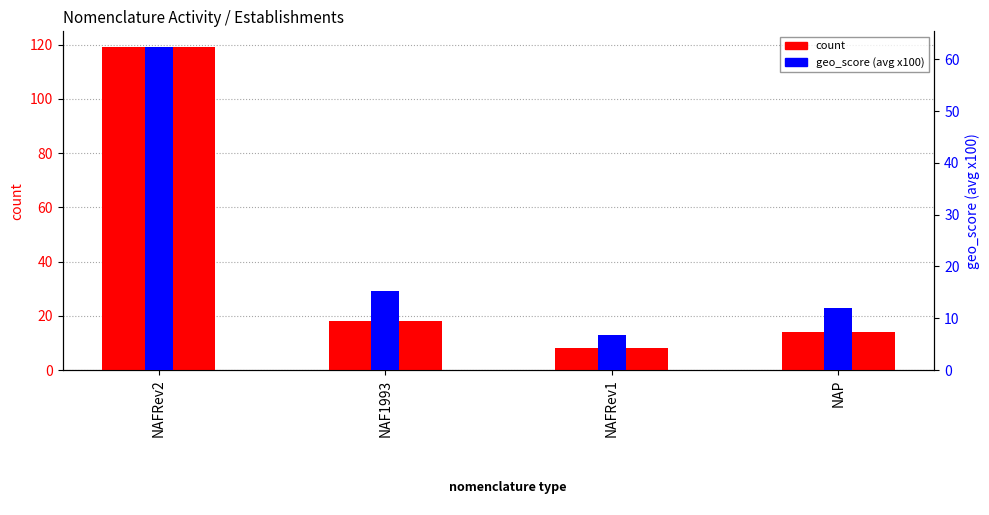

Reading left to right, extract all data points from this chart.

count: 119.0	18.0	8.0	14.0
geo_score (avg x100): 62.3	15.2	6.8	11.9